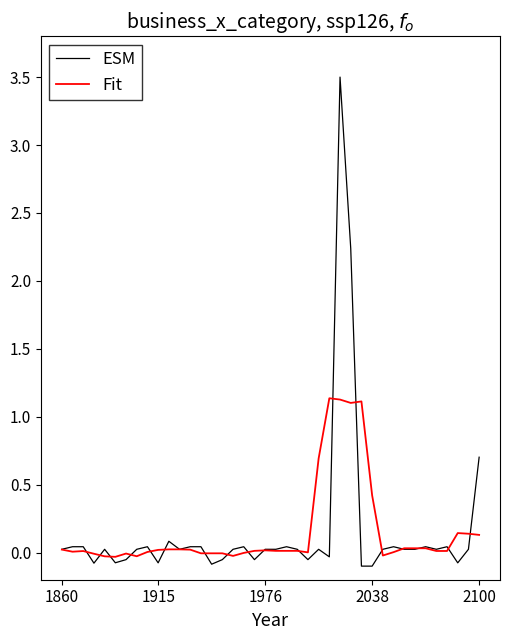

What is the sum of all Fit values?

6.2